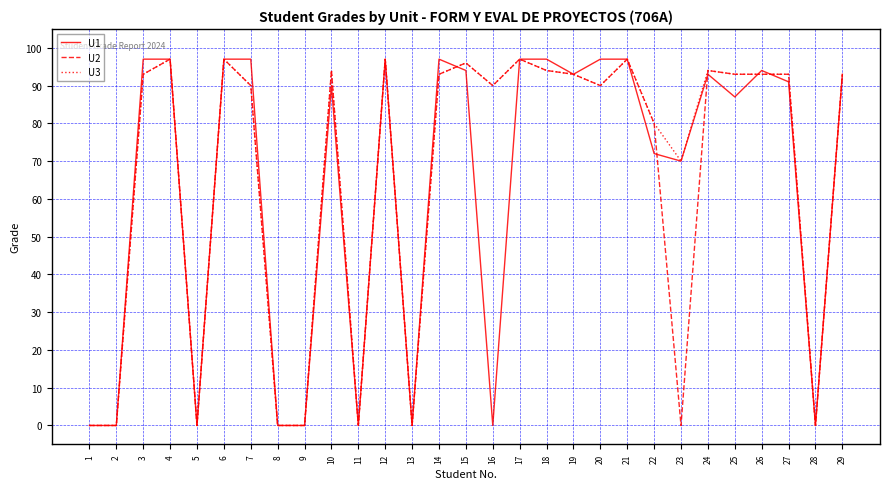

Is the value of U2 at 22 greater than the value of U1 at 4?

No